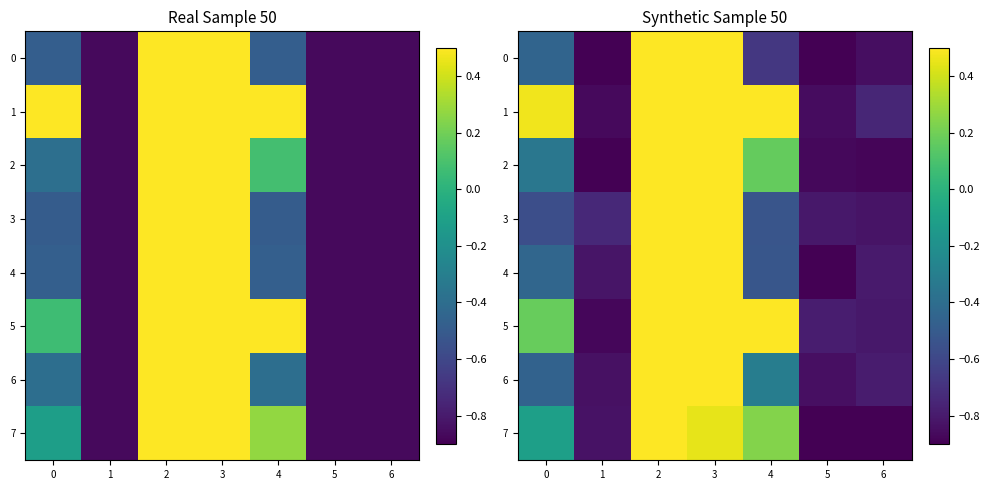

What is the difference between the maximum and minimum values in the row_4 series?

2.6